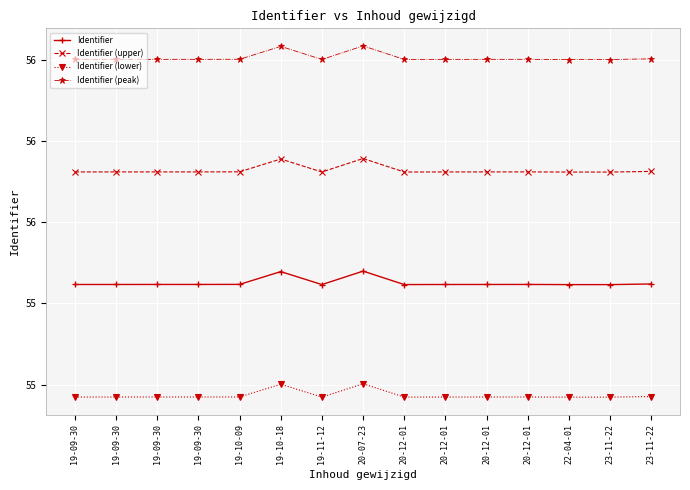

At which category is the sum across all series the highest?

20-07-23